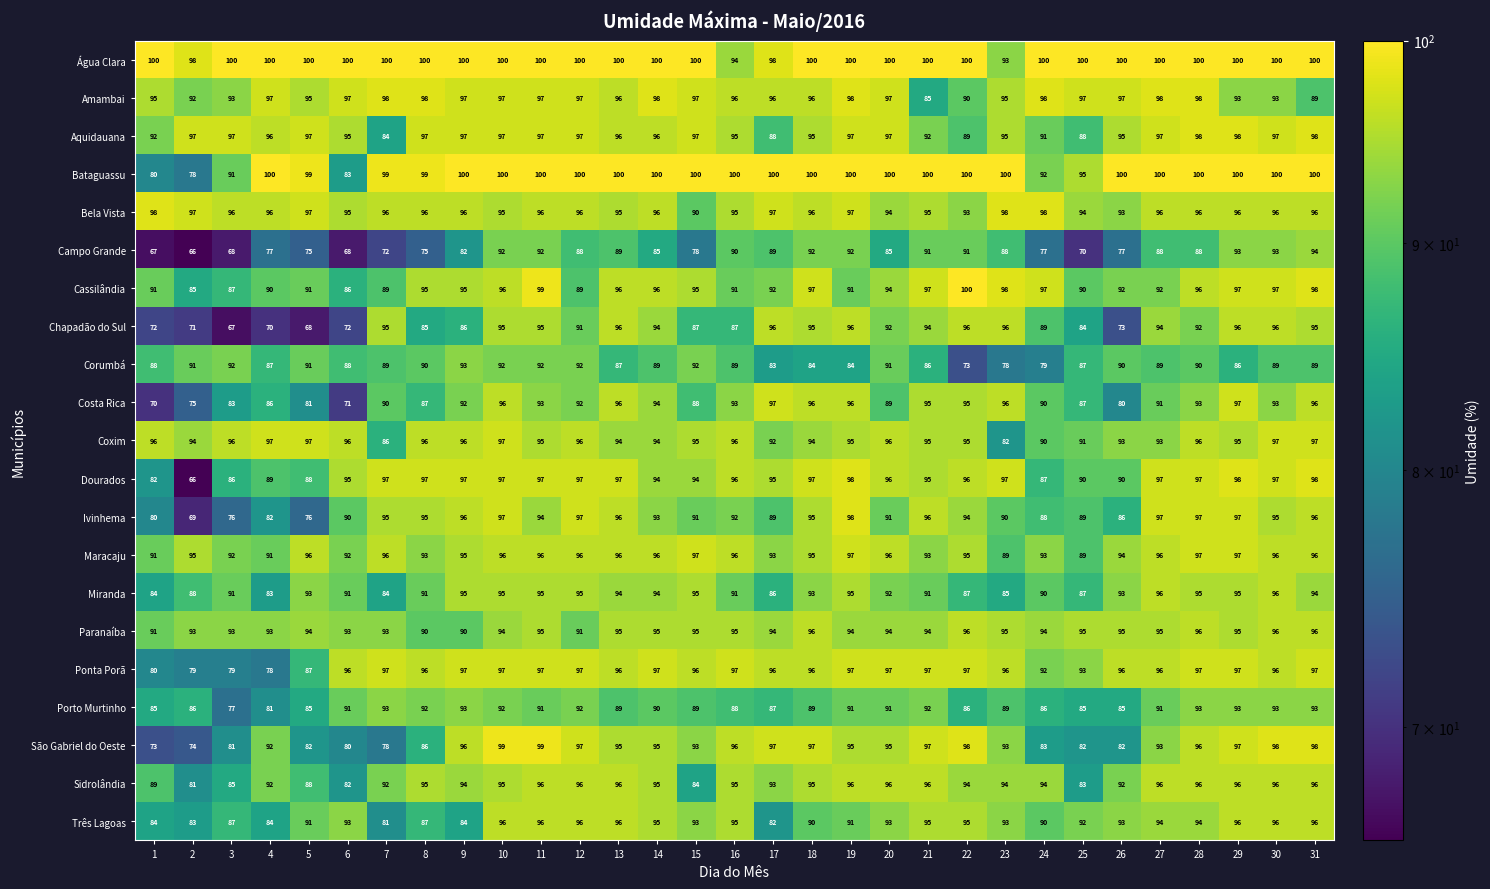

How many series are shown in this chart?

21